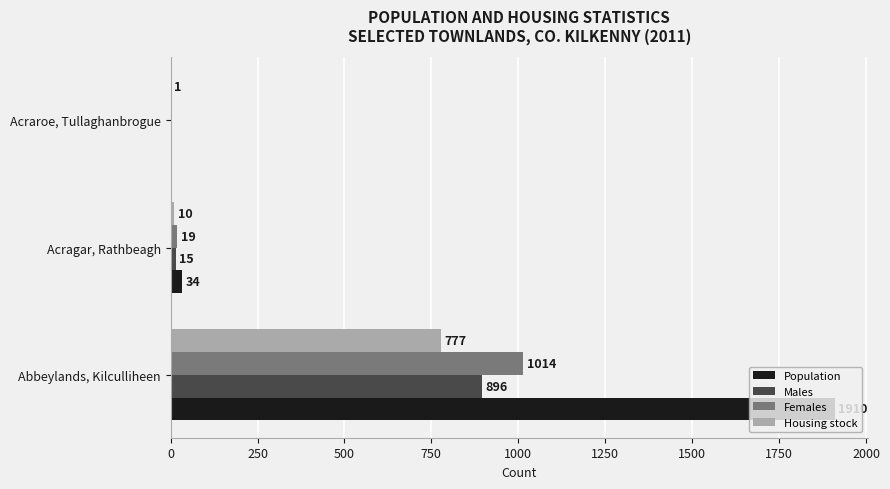

Is the value of Population at Acragar, Rathbeagh greater than the value of Females at Acraroe, Tullaghanbrogue?

Yes